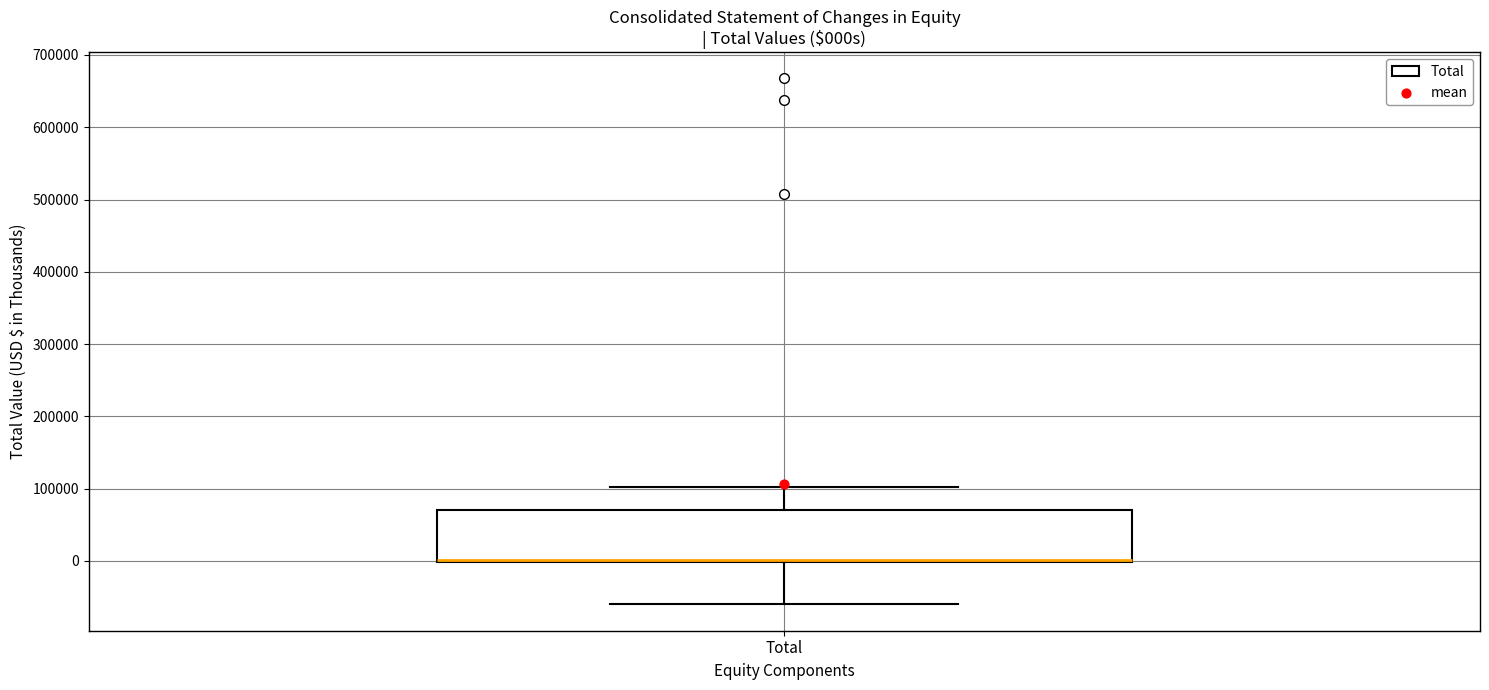

Where is the lower edge of the box for Total on the y-axis? The values are not printed on the chart, so give them approximately, as read against the axis.

0